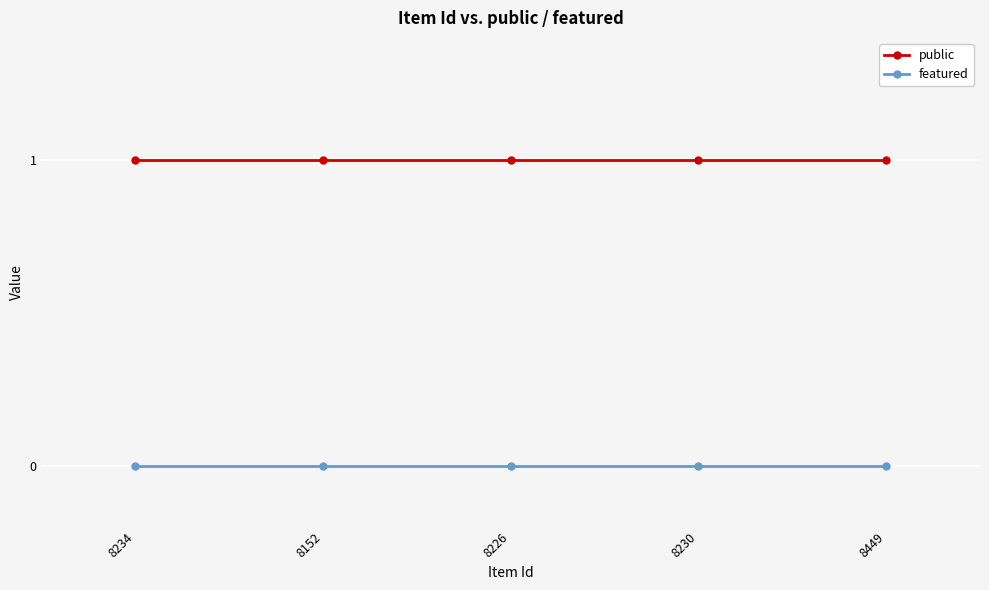

True or false: featured and public intersect in this chart.

False